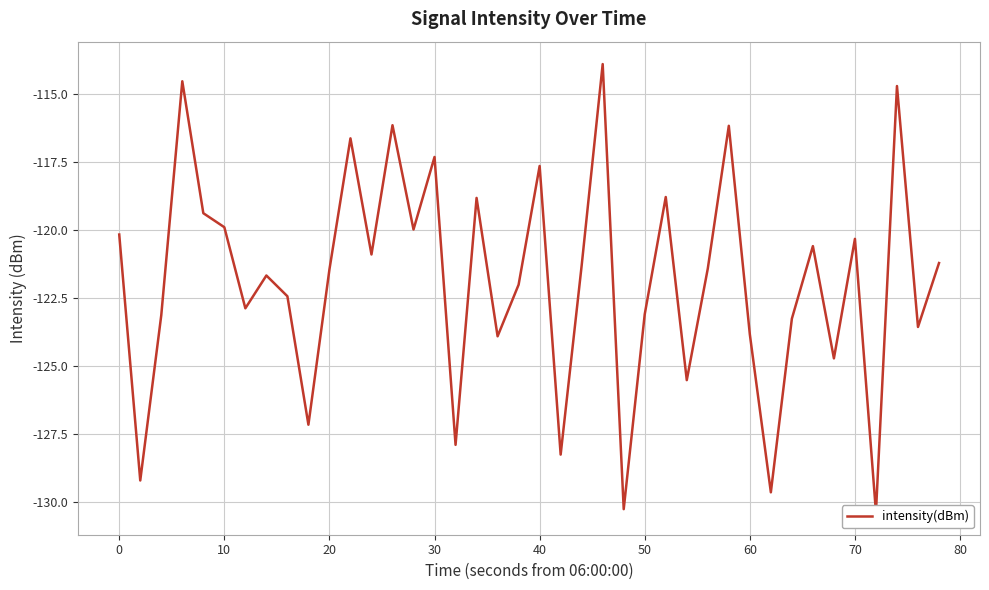

Where does the data first go above -121?

−10